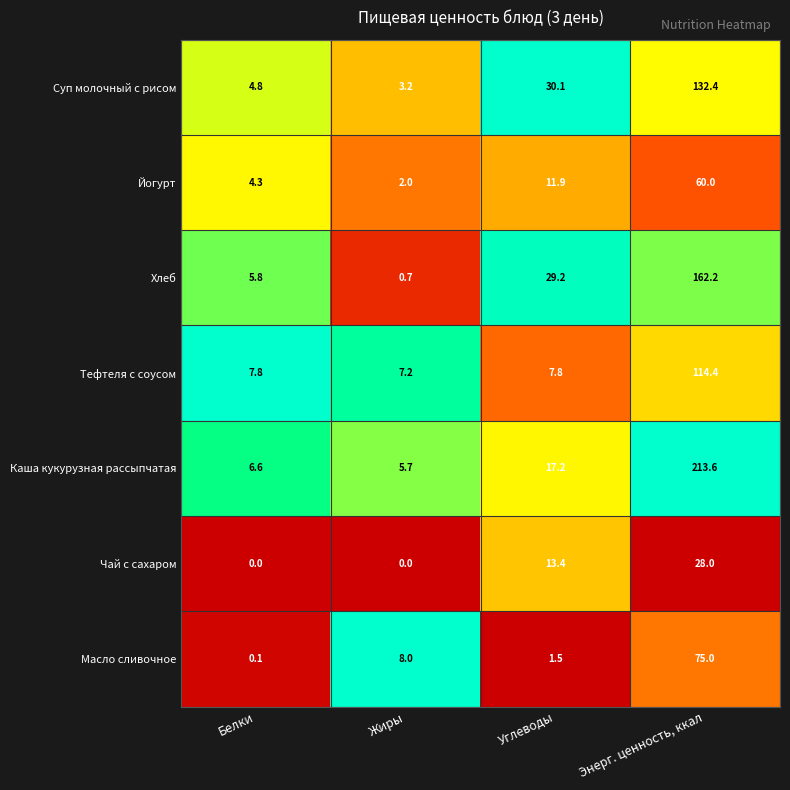

At which label does Суп молочный с рисом first exceed 30?

Углеводы